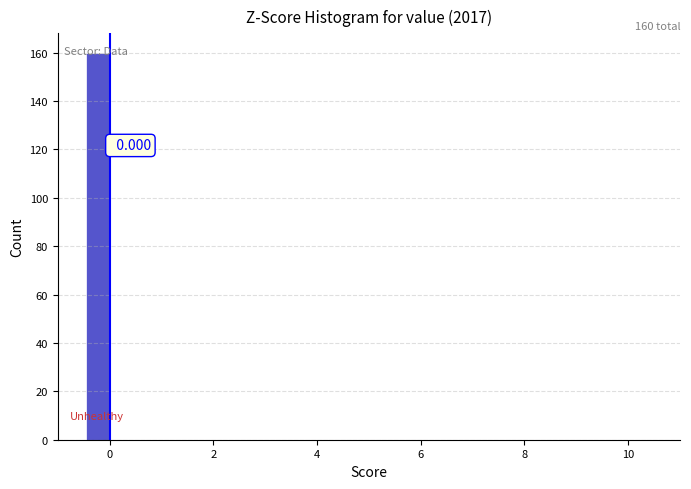

Around what value on the x-axis is the tallest bar? Give the approximate position of its centre, as read against the axis.

-0.2